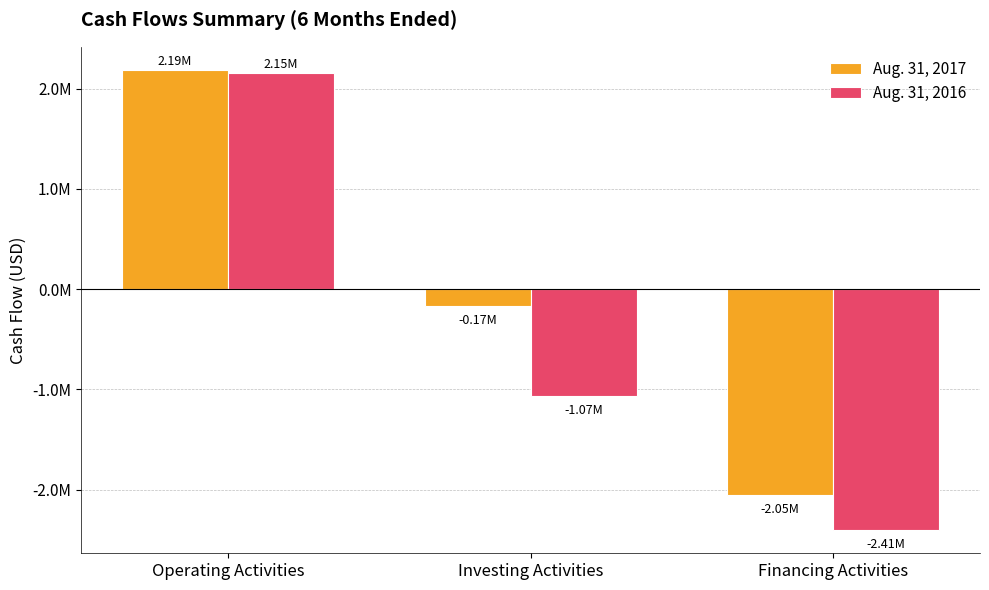

Is the value of Aug. 31, 2016 at Financing Activities greater than the value of Aug. 31, 2017 at Financing Activities?

No